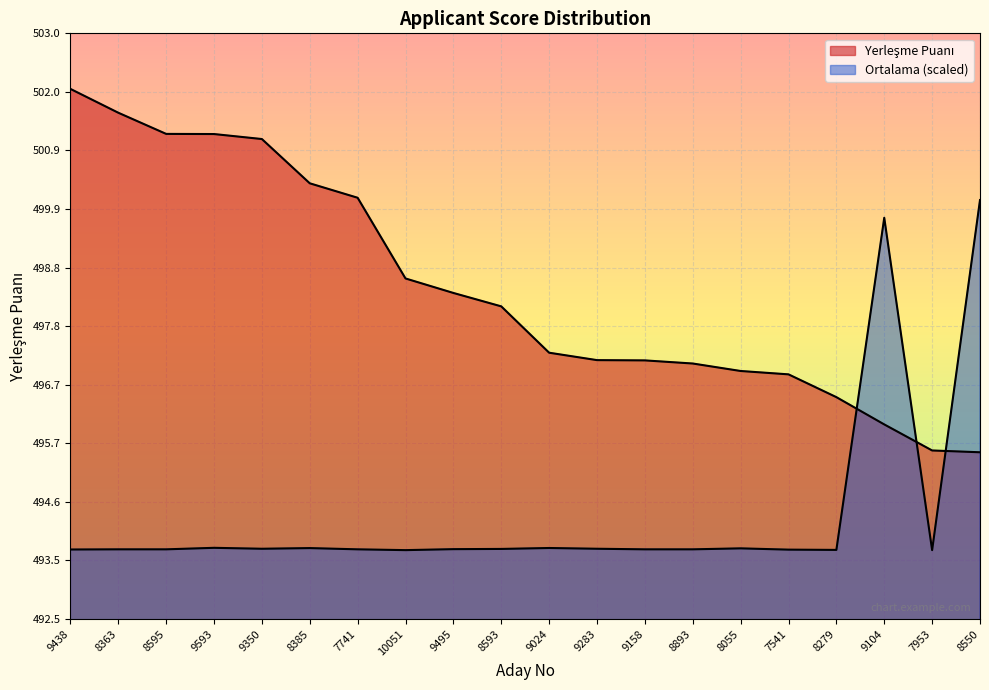

What is the label of the 18th point from the right?

8595